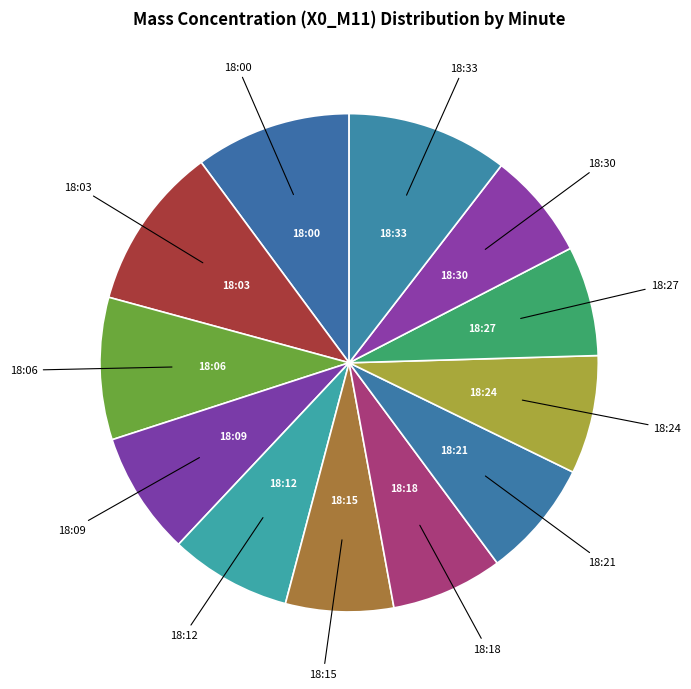

Is there a majority slice in this chart?

No